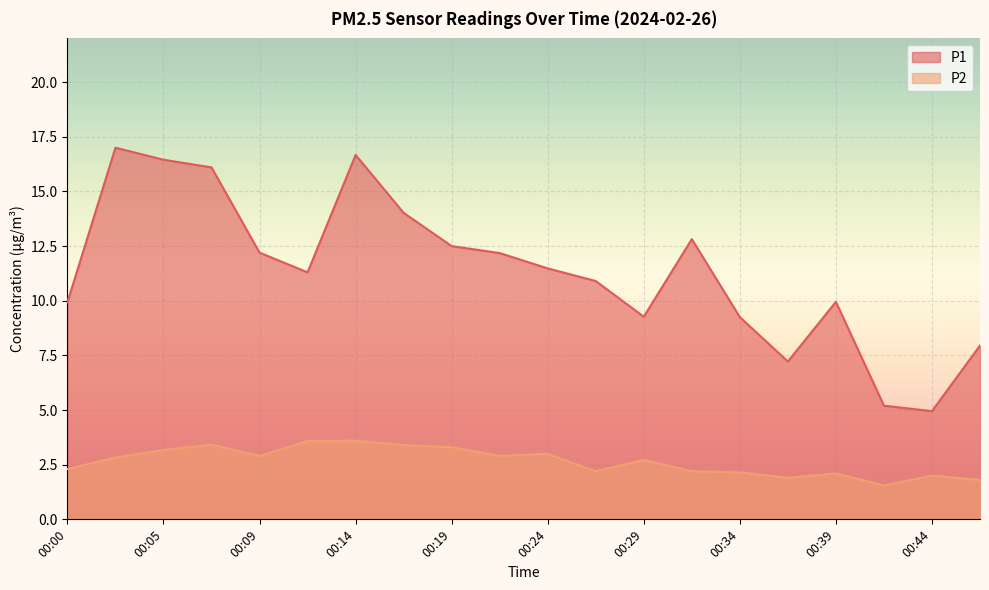

Is it true that P1 equals 29.6 at 00:02?

False